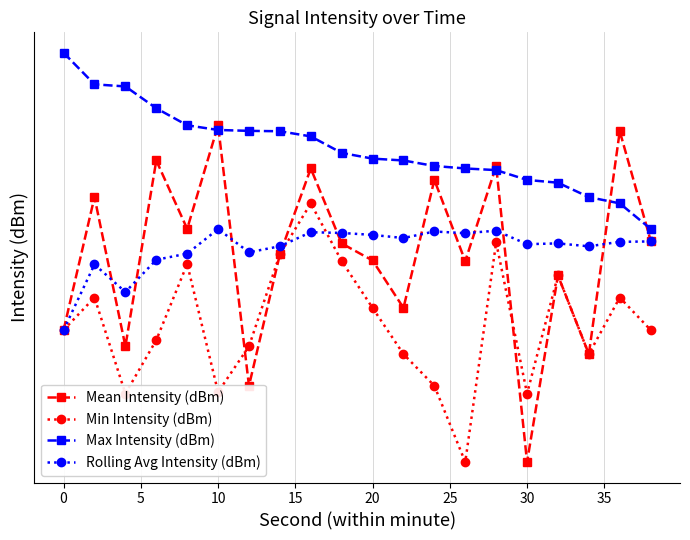

The Mean Intensity (dBm) series shows -40.9 at 10. True or false?

False